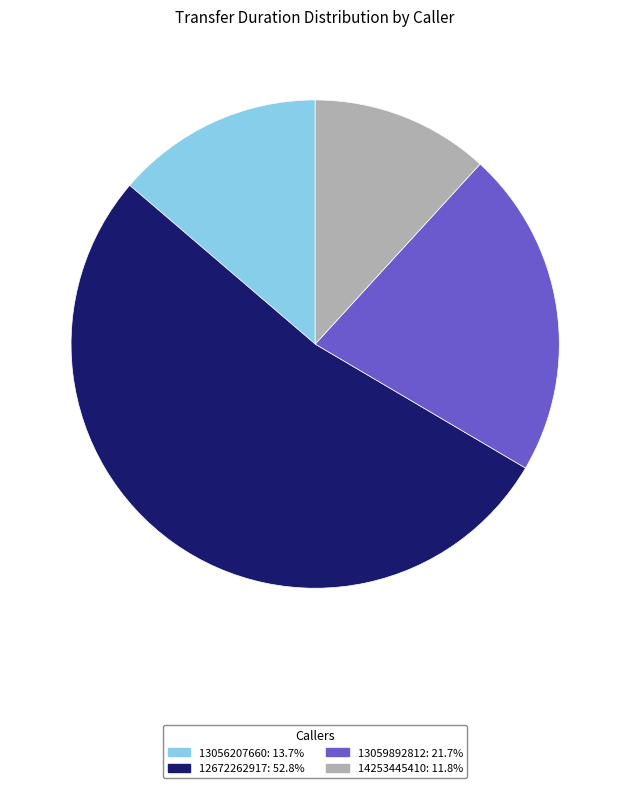

Which slice is the largest?

12672262917